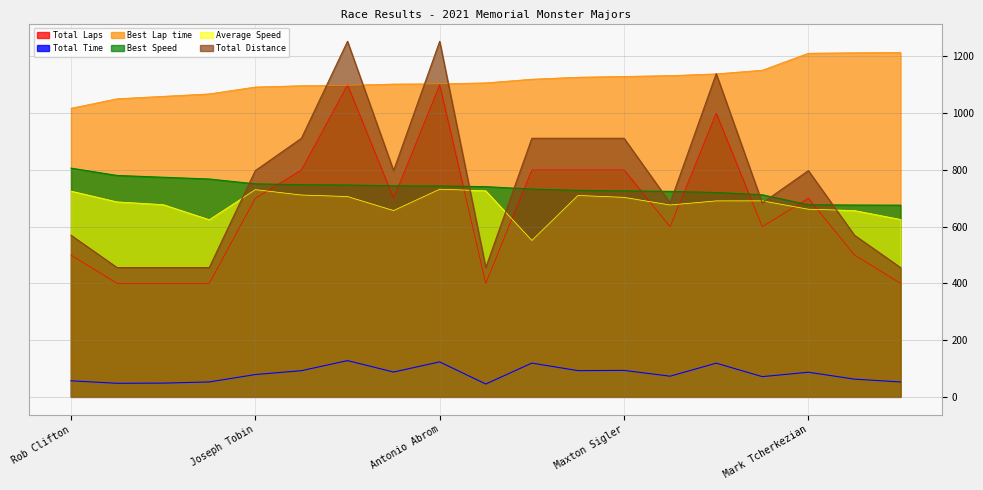

At which category does the chart reach its minimum across all series?

Matt Fielding-Russell